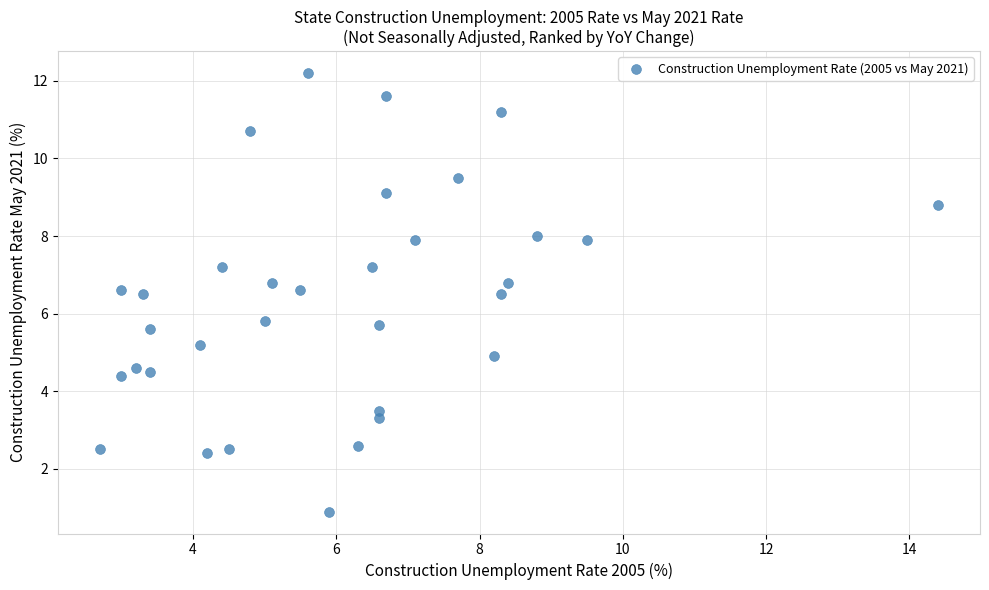

What is the range of Y values (max minus min)?

11.3